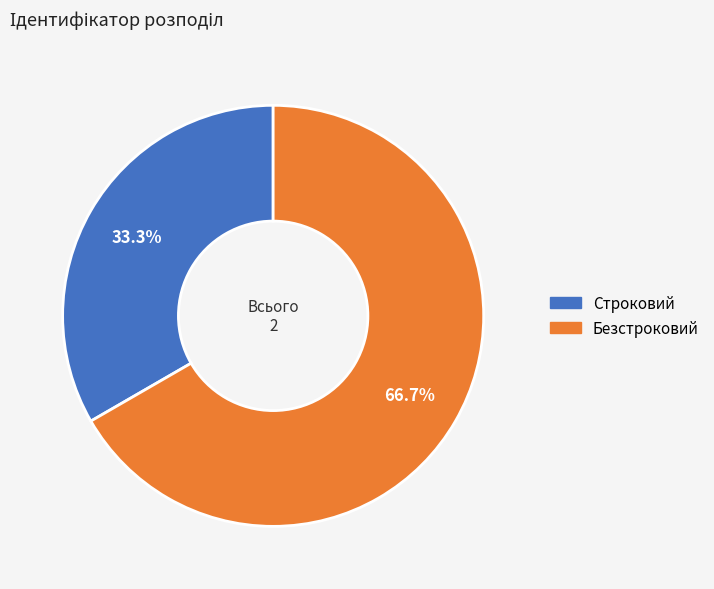

To the nearest percent, what is the difference between the Строковий and Безстроковий slice percentages?

33%